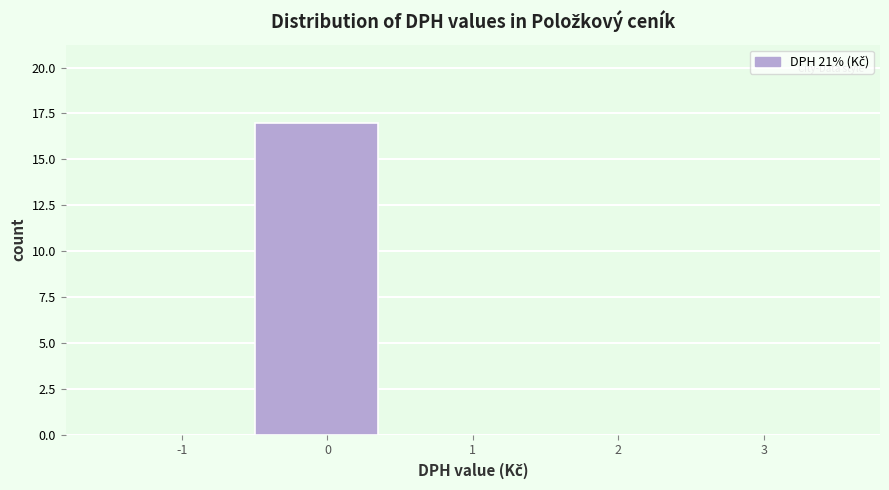

Reading right to left, transcribe all the data shown in this chart.

3=0	2=0	1=0	0=17	-1=0